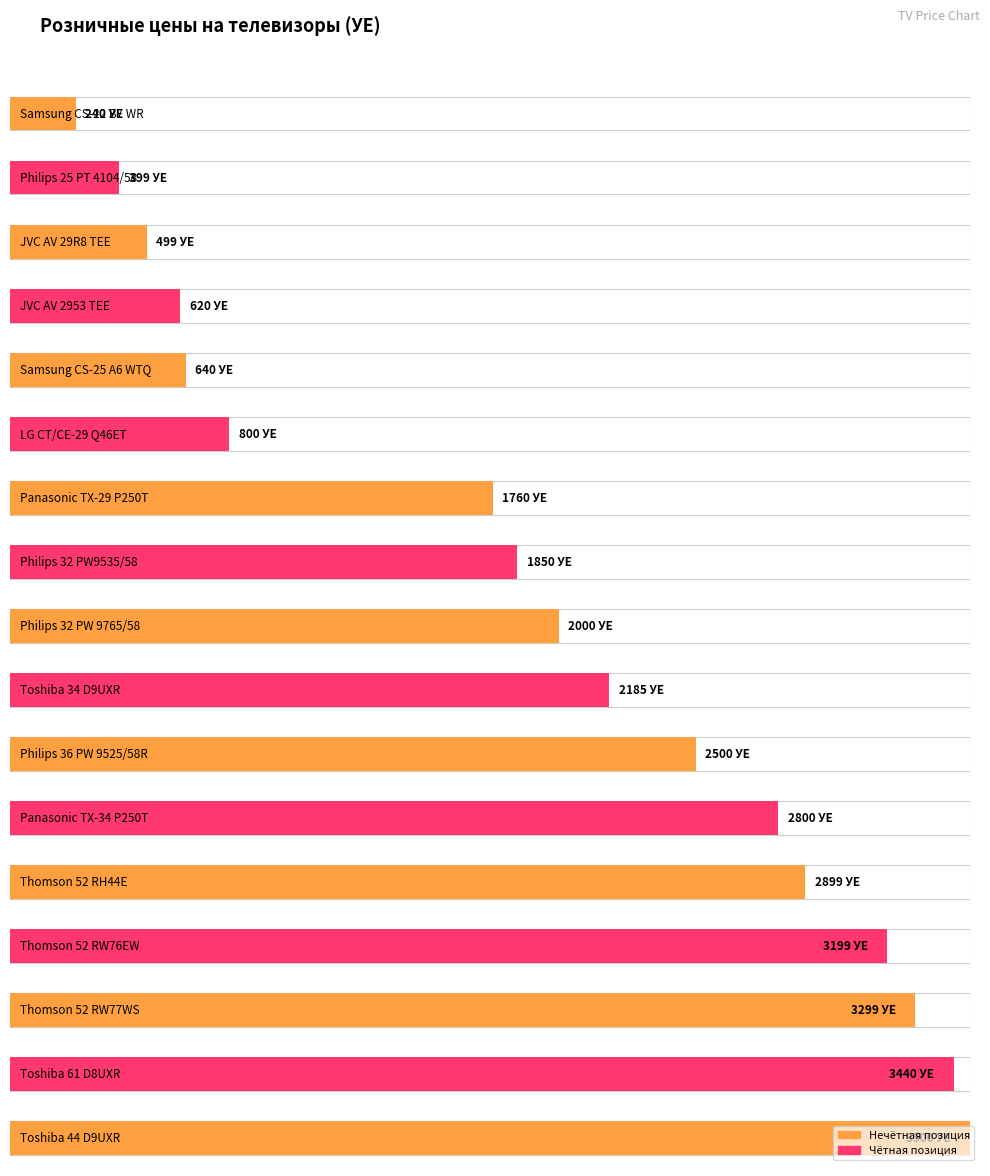

True or false: the data shows 2899 at Thomson 52 RH44E.

True